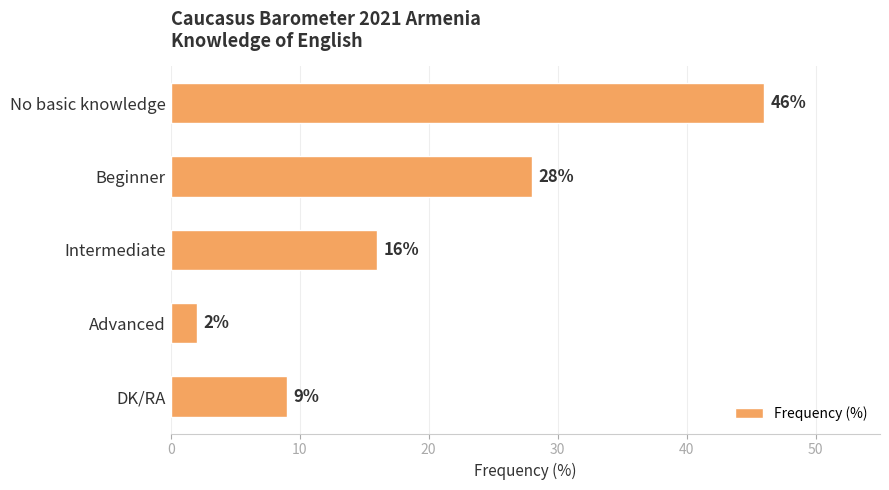

The chart shows a value of 16 at Intermediate. True or false?

True